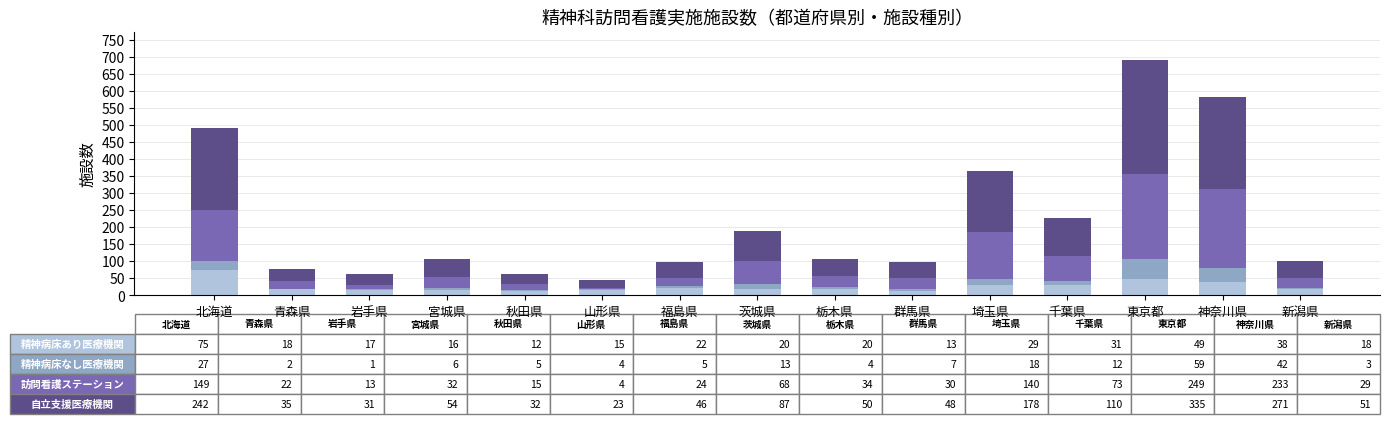

What is the total value across all series at 埼玉県?

365